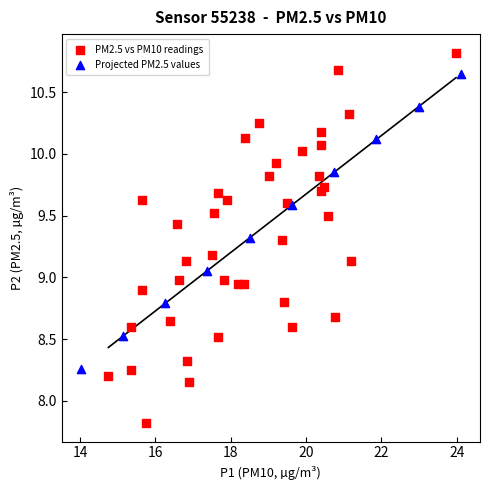

Which series contains the lowest Y value?

PM2.5 vs PM10 readings